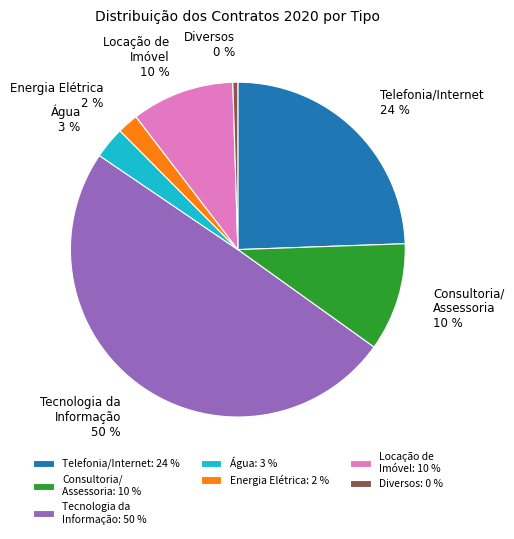

The Energia Elétrica slice represents 2% of the pie. True or false?

True